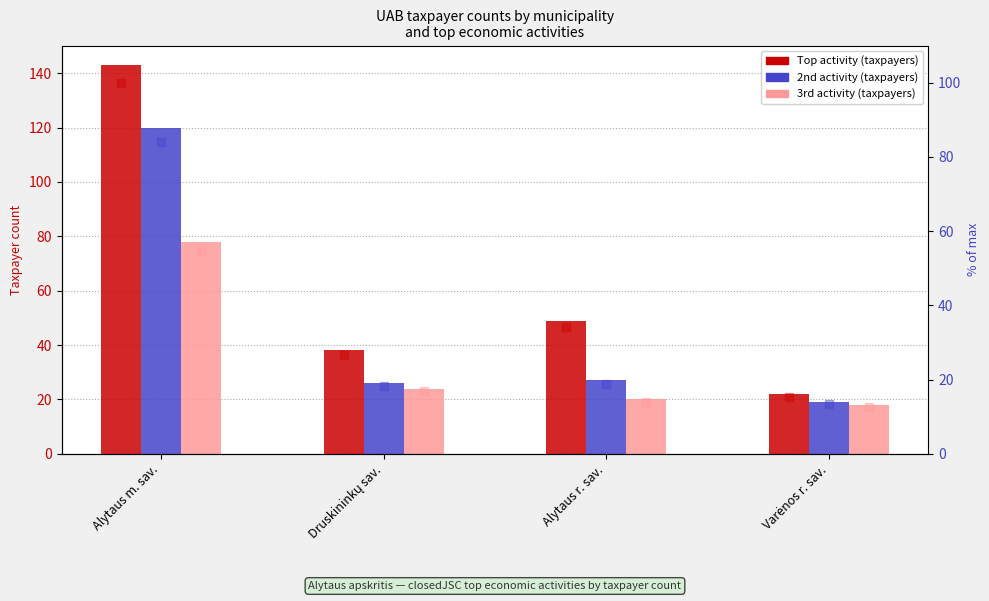

At which category is the sum across all series the highest?

Alytaus m. sav.